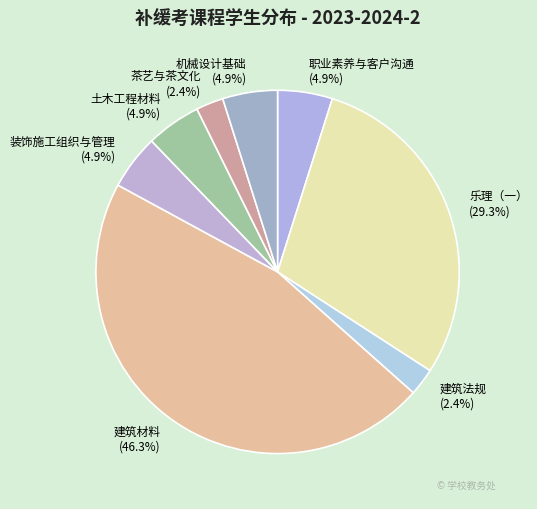

To the nearest percent, what percentage of the pie is 建筑法规?

2%